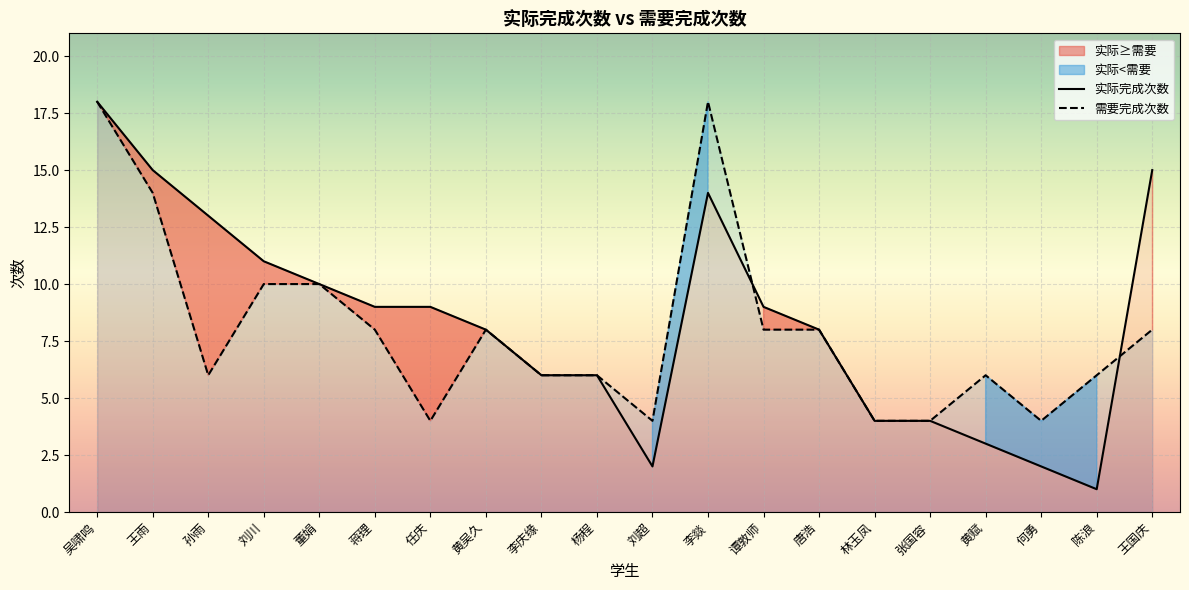

Which series has the largest total across all categories?

实际完成次数